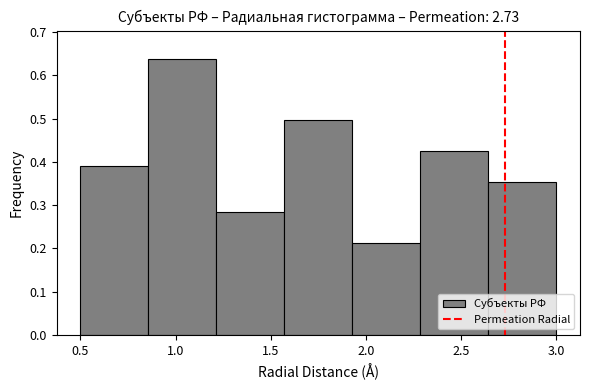

Reading left to right, transcribe this chart: for each bar, give the range it covers on the x-axis and its height. Neither the bar edges nor the heights are printed on the chart, so give them approximately, as read against the axes.

0.50 to 0.85: 0.39
0.85 to 1.20: 0.64
1.20 to 1.55: 0.28
1.55 to 1.95: 0.50
1.95 to 2.30: 0.21
2.30 to 2.65: 0.43
2.65 to 3.00: 0.35